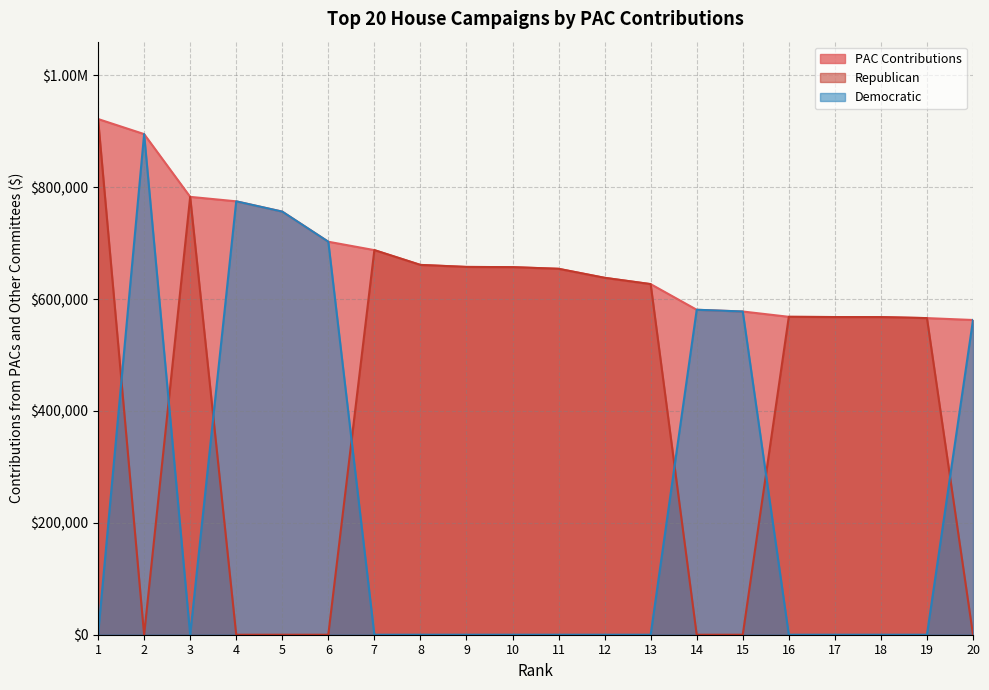

What are all the series names shown in the legend?

PAC Contributions, Republican, Democratic